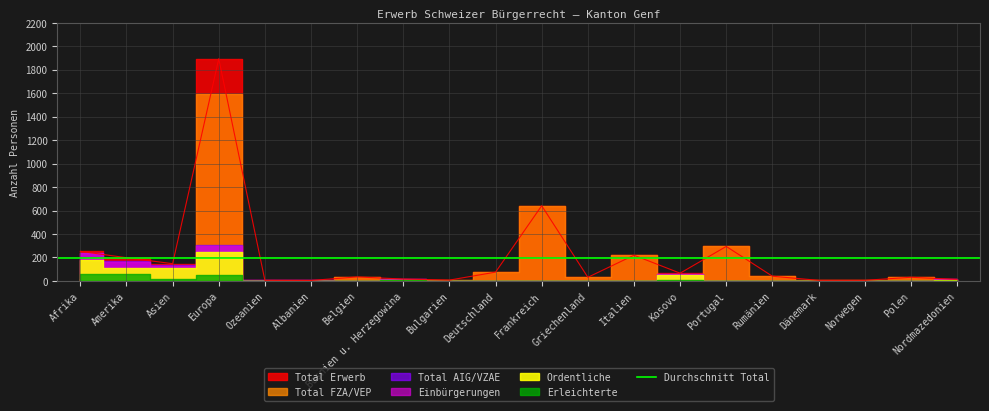

What is the total value across all series at Norwegen?

10